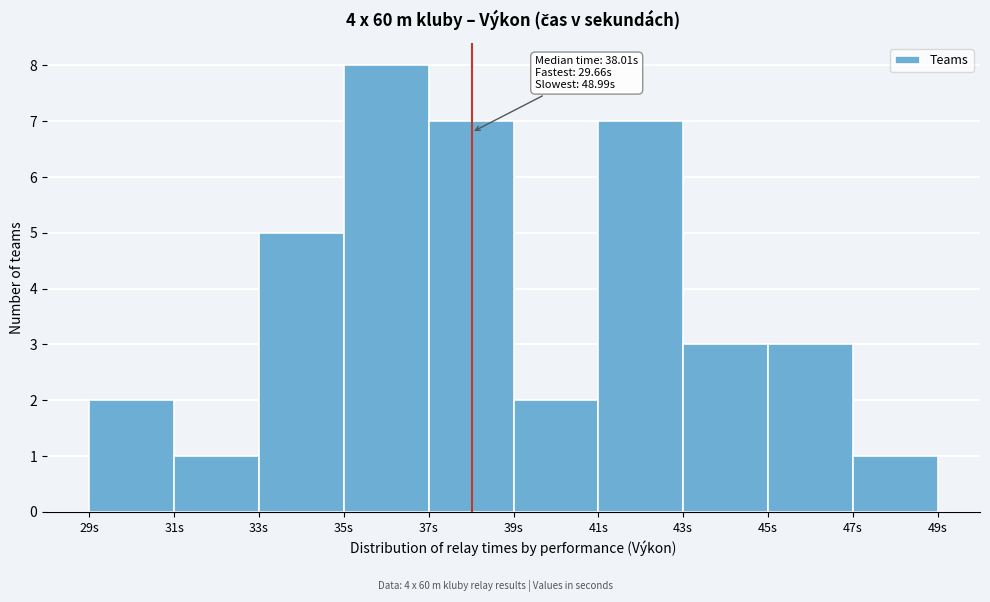

Which range on the x-axis has the tallest bar?

35 to 37